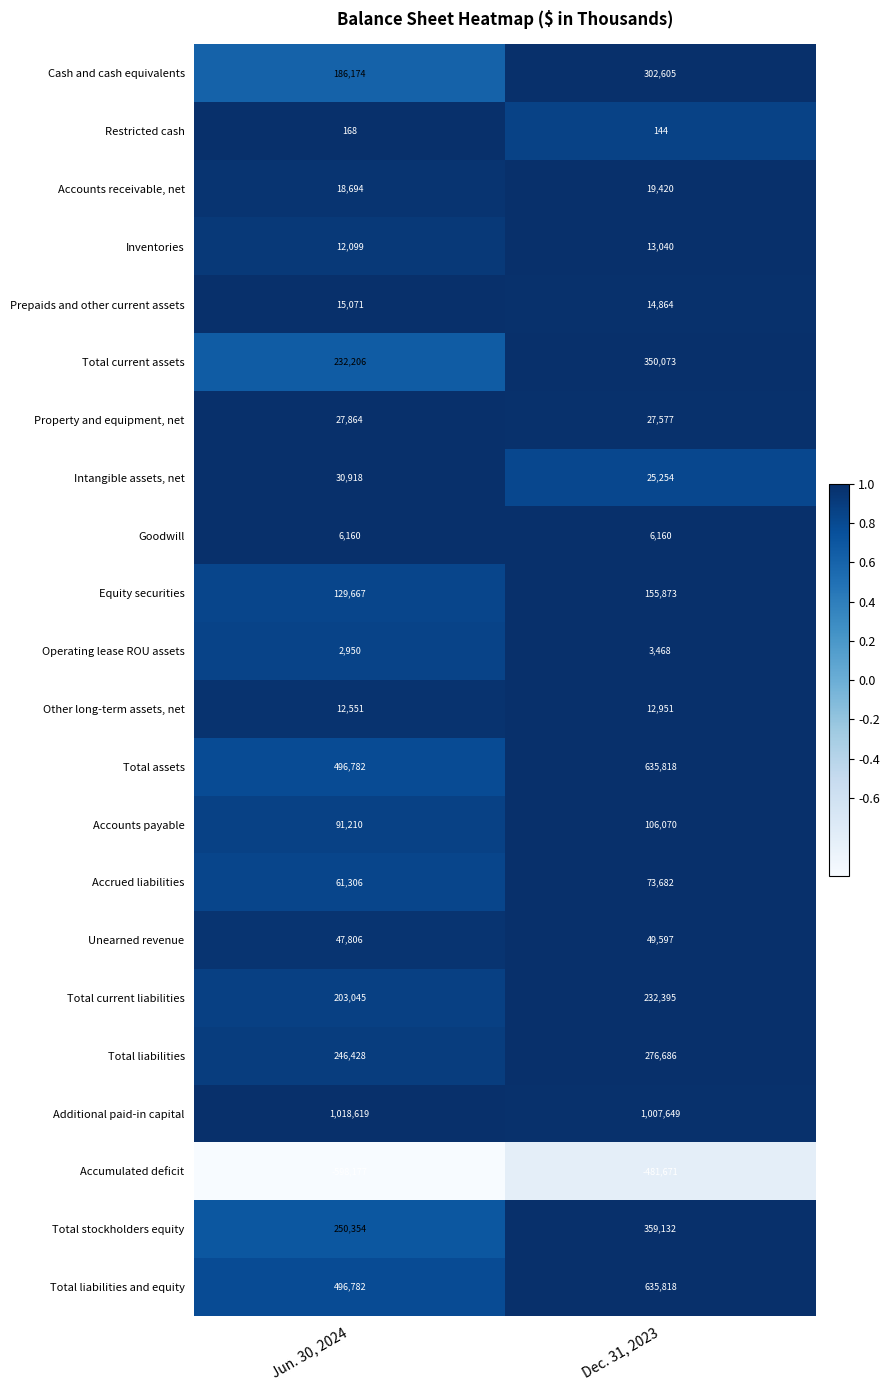

Read the Unearned revenue value at Dec. 31, 2023.

49597